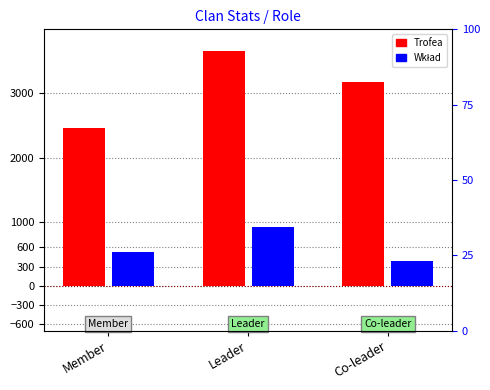

Reading right to left, transcribe all the data shown in this chart.

Trofea: 3175	3664	2456
Wkład: 381	916	523